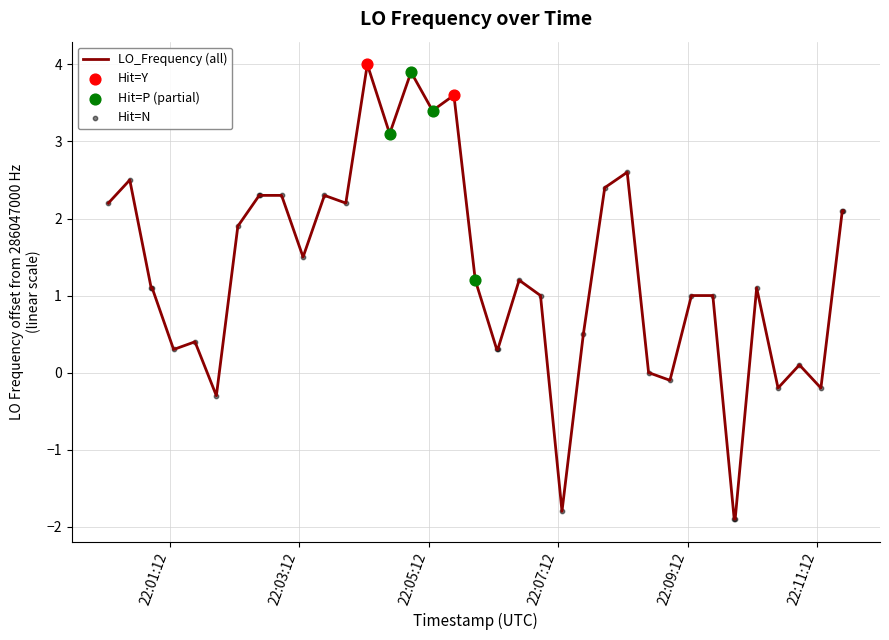

What is the maximum value shown in the chart?

4.0